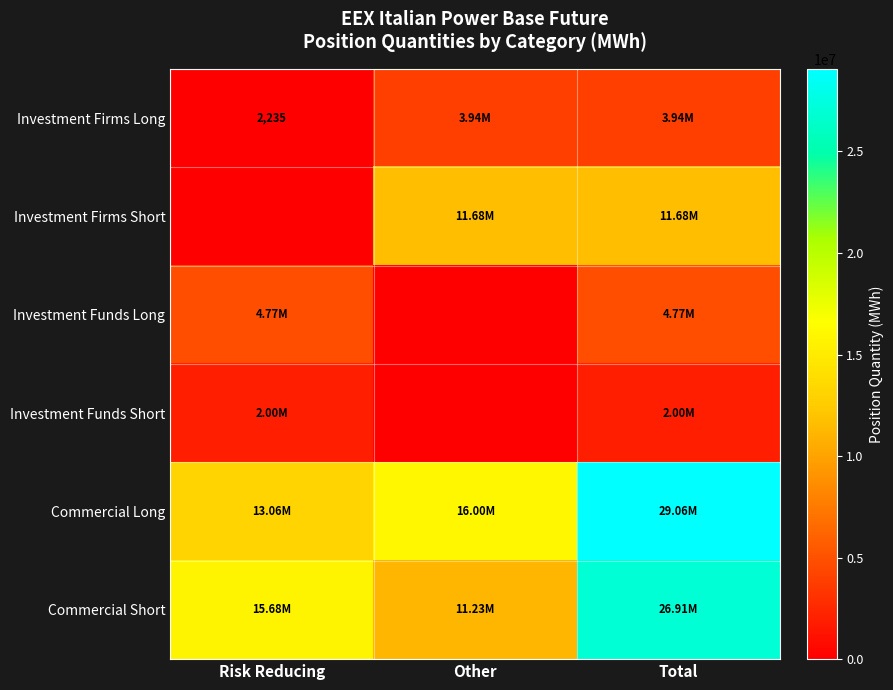

How many Commercial Short values are between 11233484 and 26909786?

3